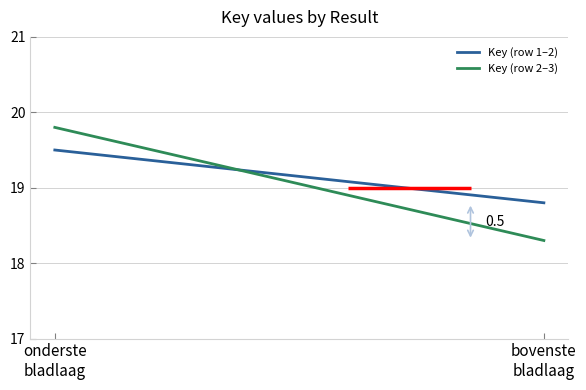

How many lines are shown in the chart?

2